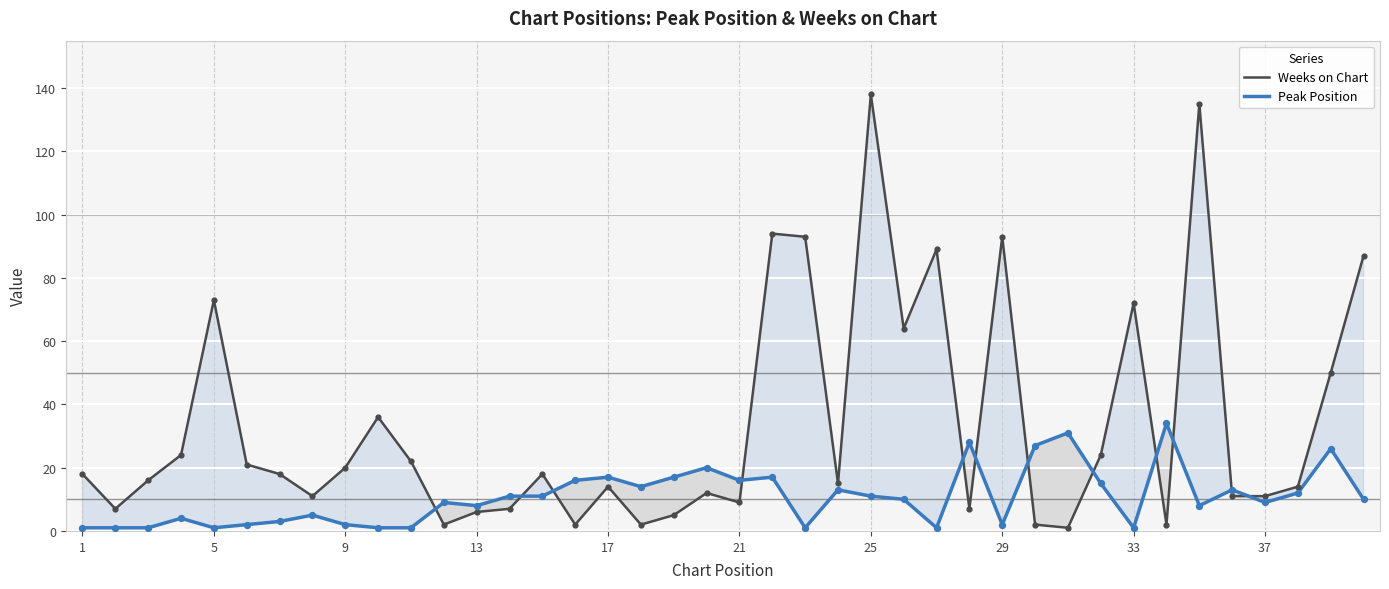

What are all the series names shown in the legend?

Weeks on Chart, Peak Position